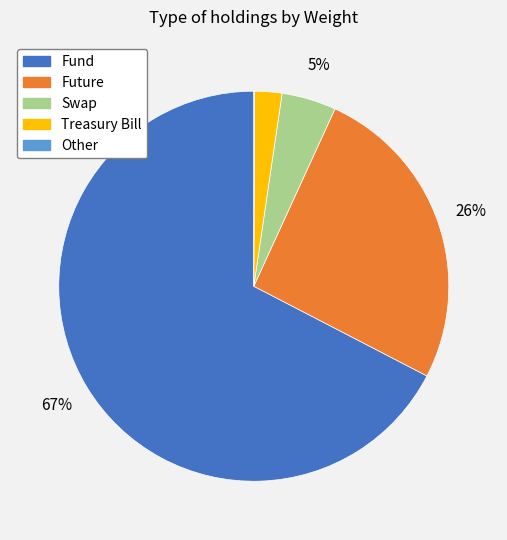

To the nearest percent, what is the difference between the largest and smallest slice percentages?

67%